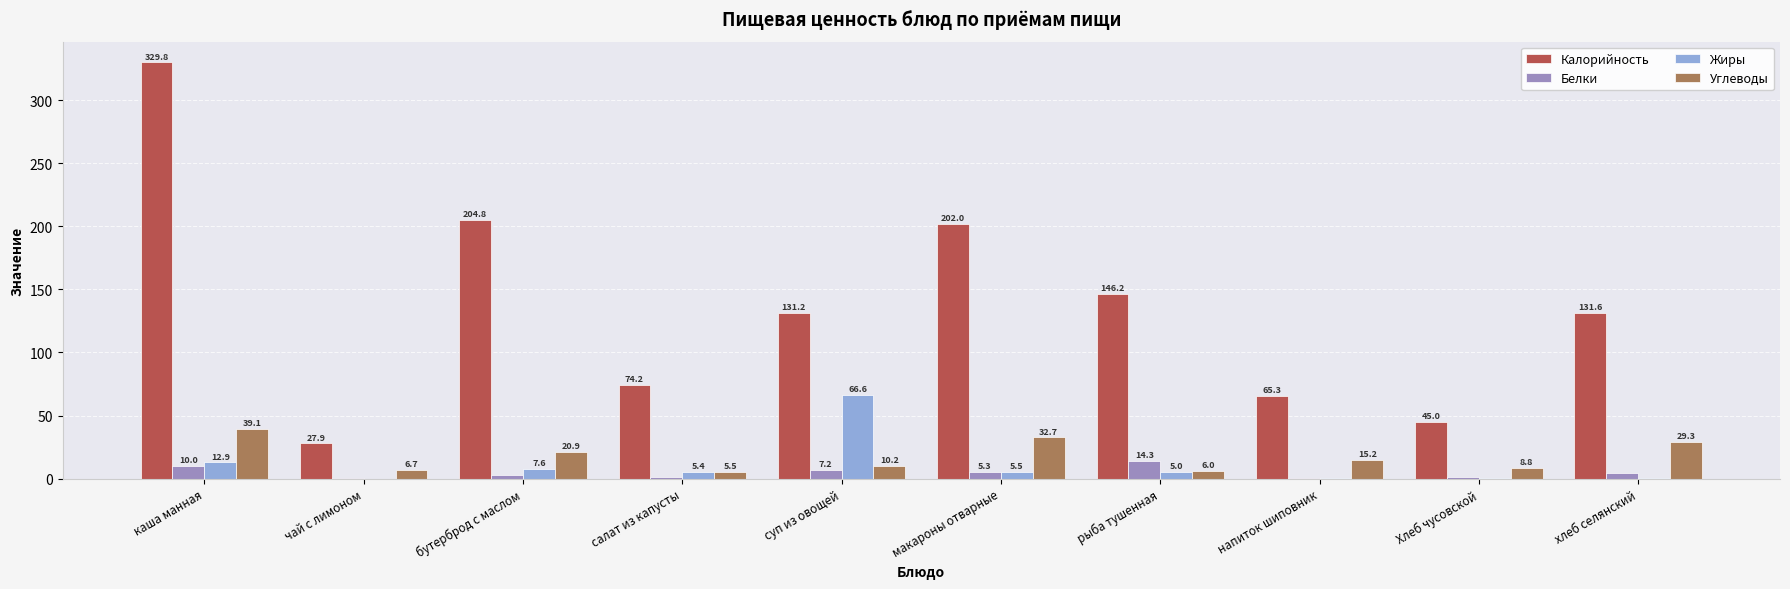

What is the highest value of the Калорийность series?

329.8